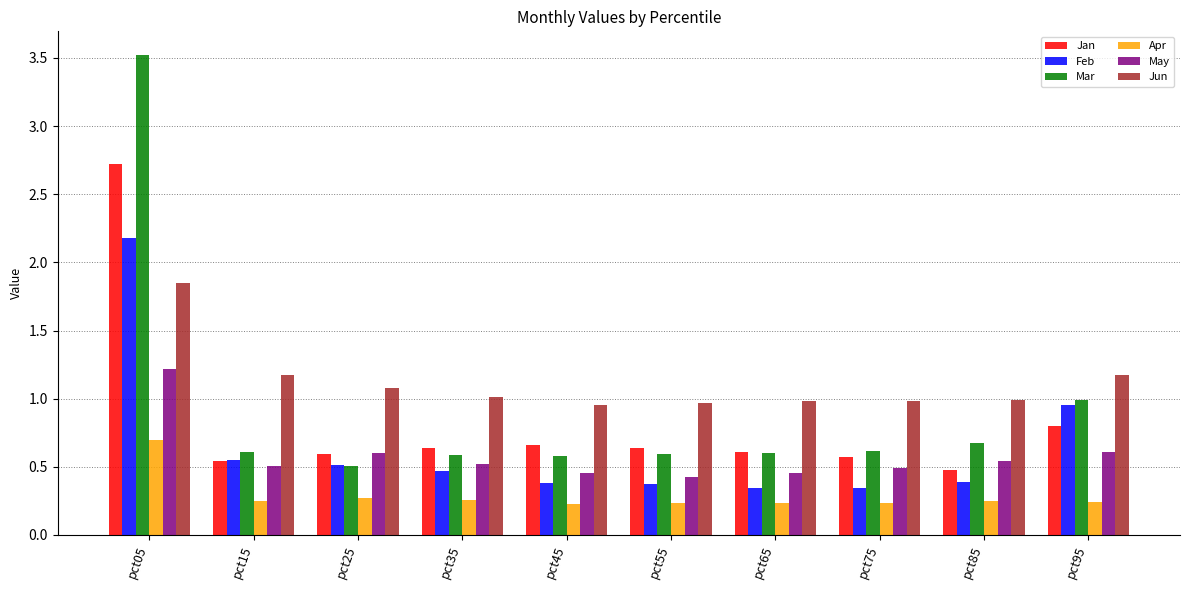

Are the bars grouped side by side (vs. stacked)?

Yes